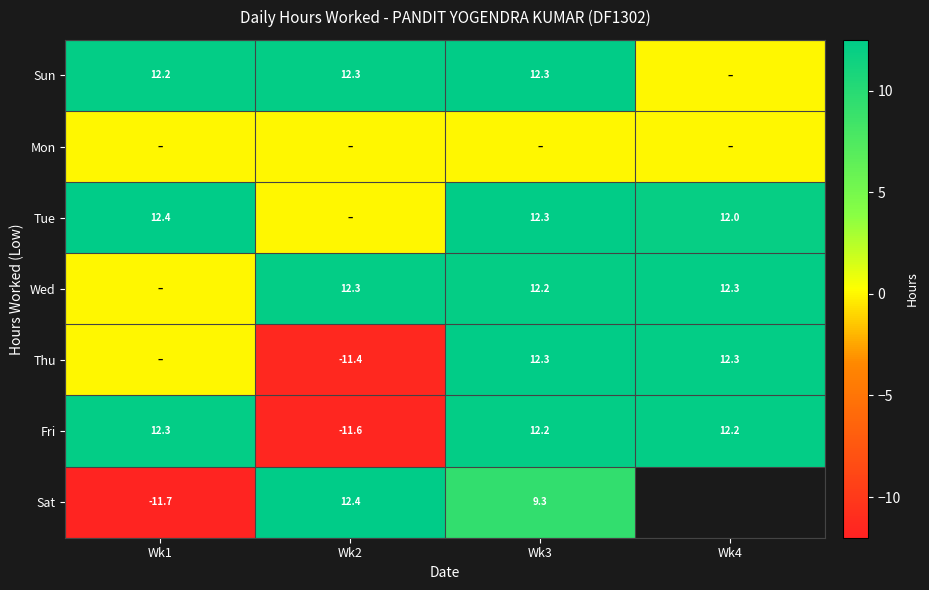

Which series has the largest total across all categories?

Sun